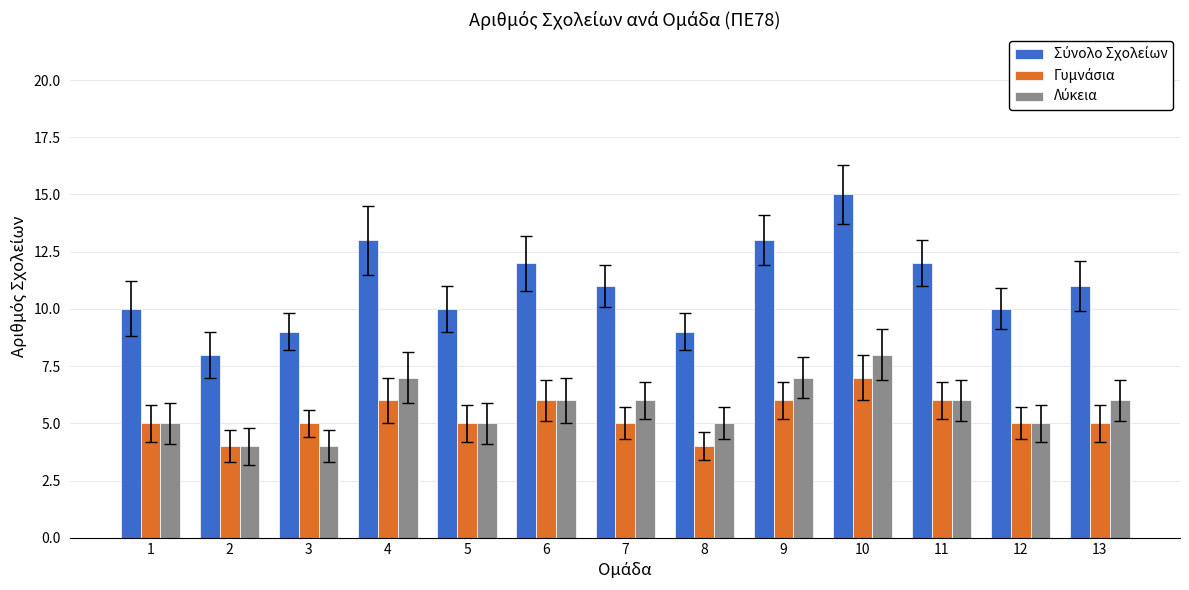

How many bars are there in total?

39